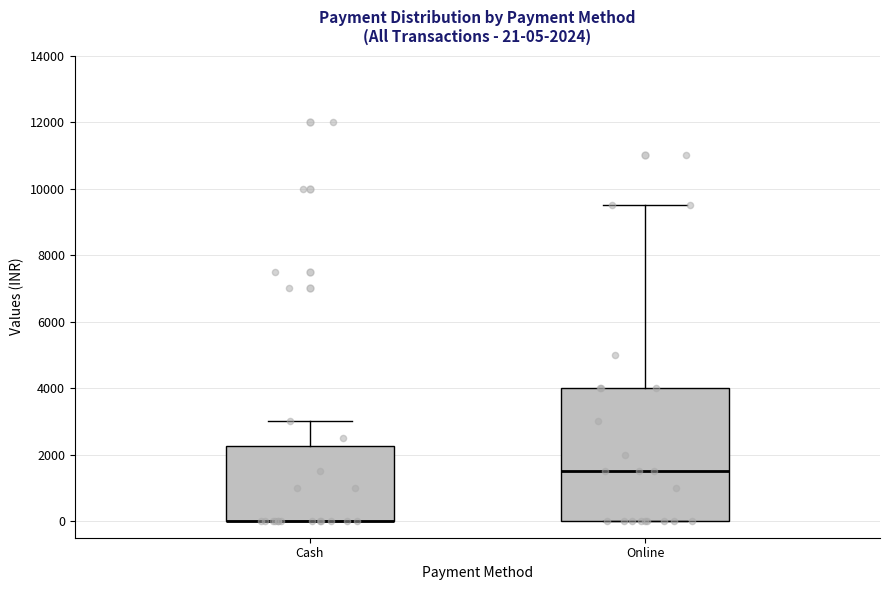

Comparing the boxes themselves (not the whiskers), which one is the tallest?

Online